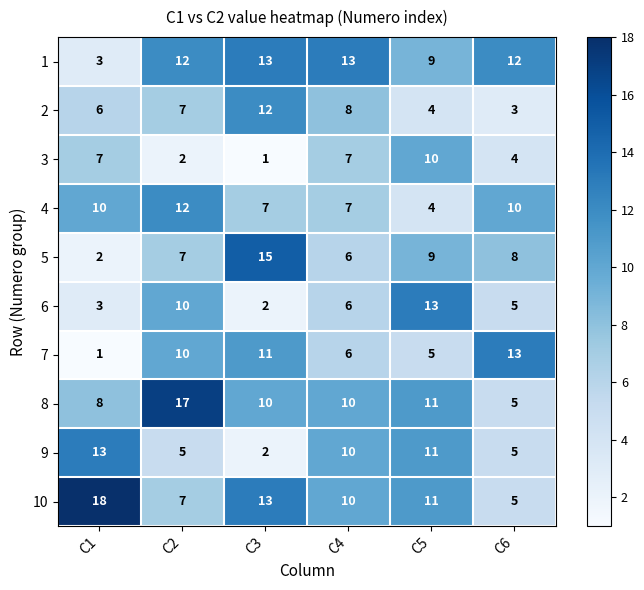

What is the minimum value shown in the chart?

1